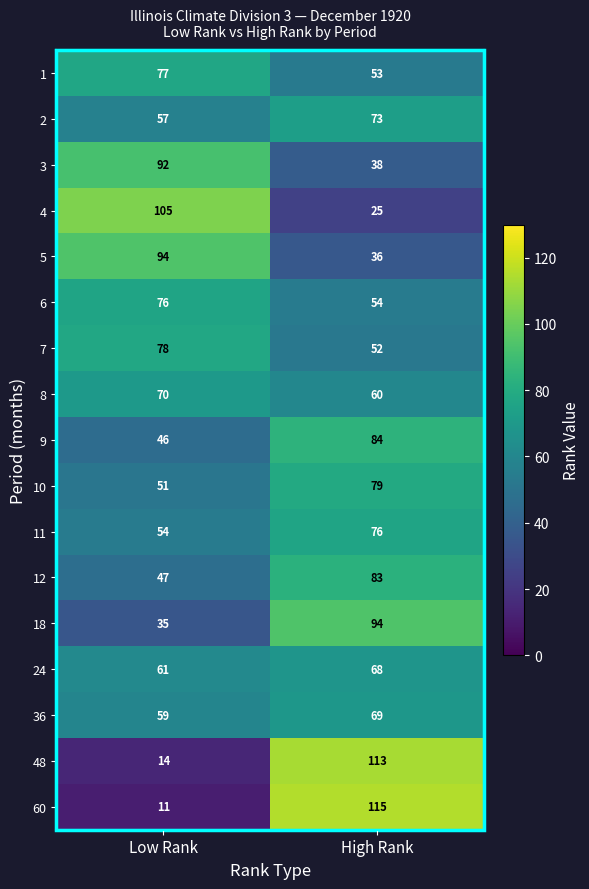

Which series has the largest range (max minus min)?

60